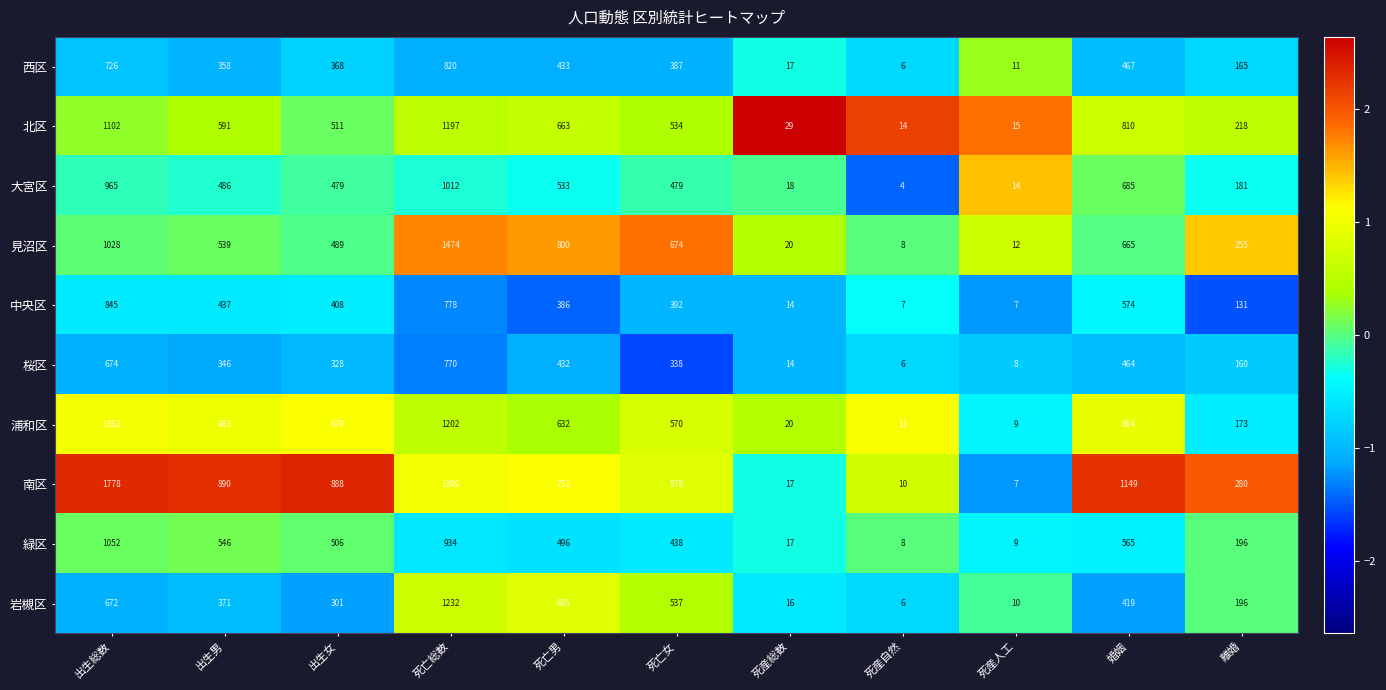

What is the total value across all series at 出生女?

4957